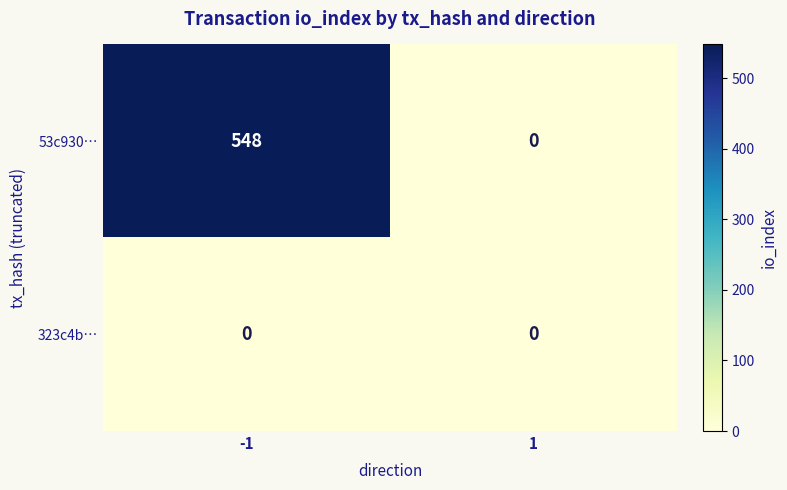

What is the greatest value displayed?

548